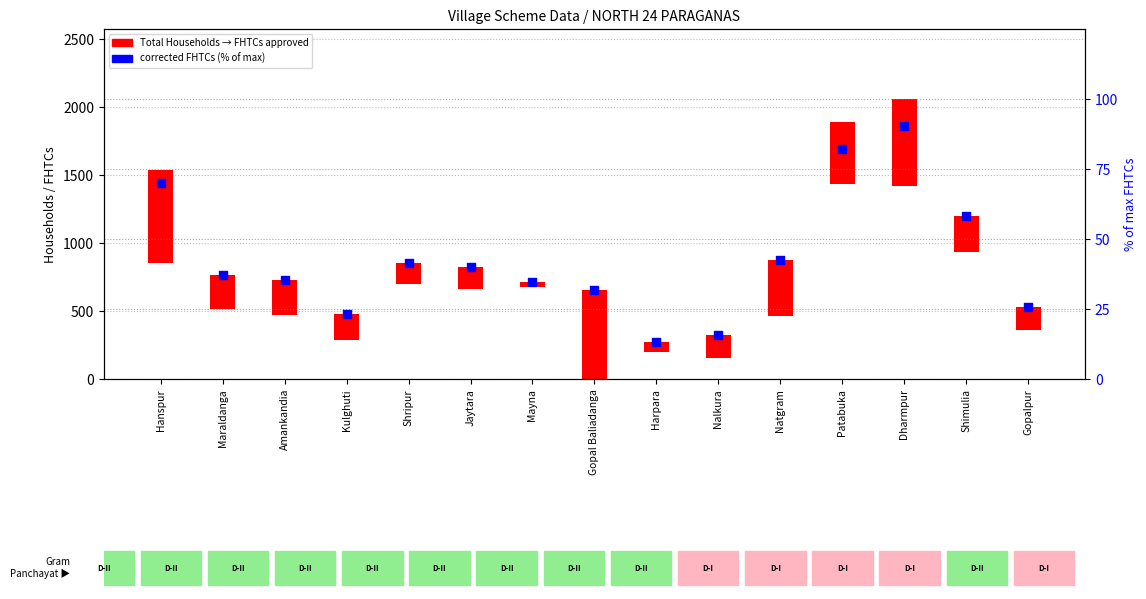

What is the ratio of the value at Mayna to the value at Nalkura?

2.2